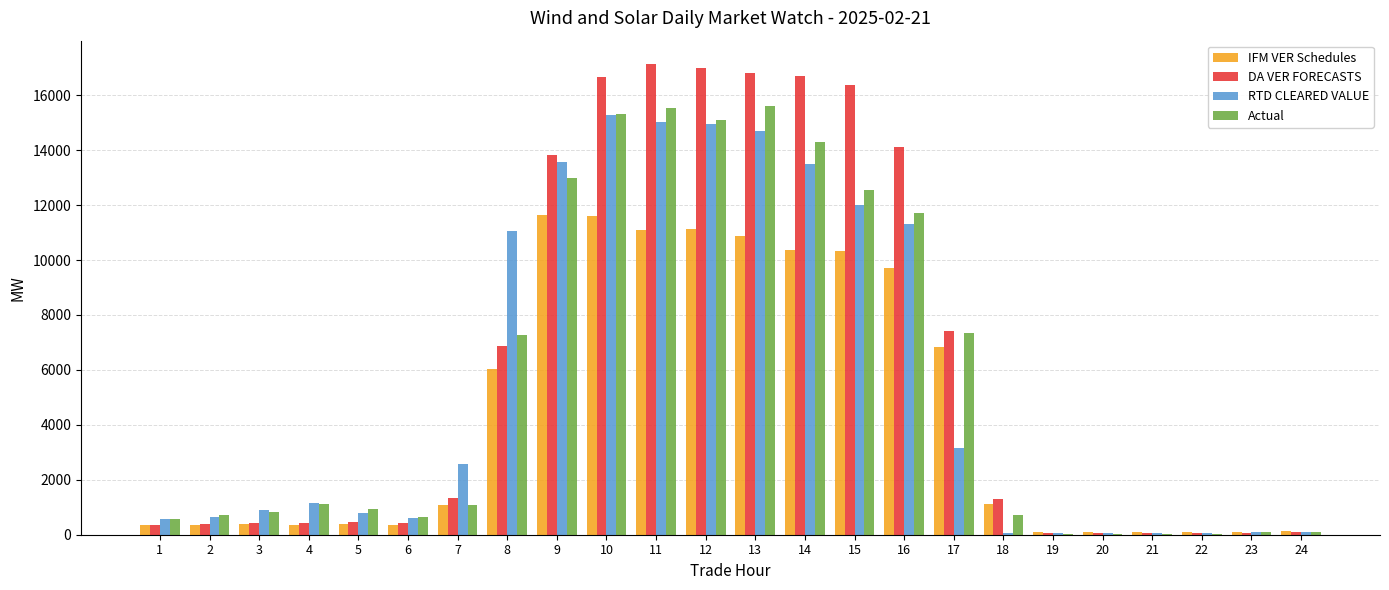

Where is IFM VER Schedules nearest to the value 5861?

8